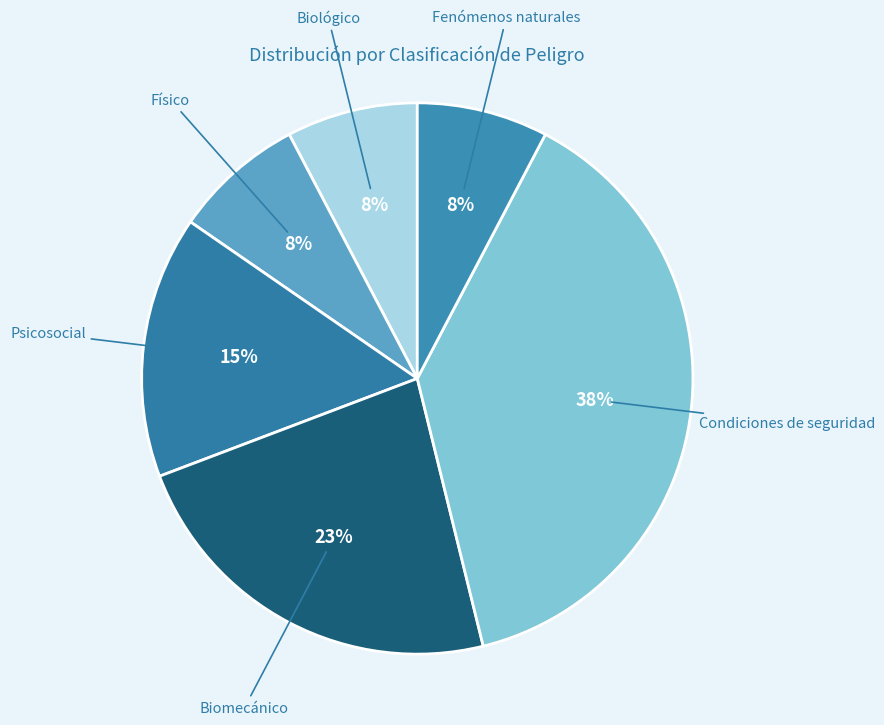

Does any single category account for the majority?

No